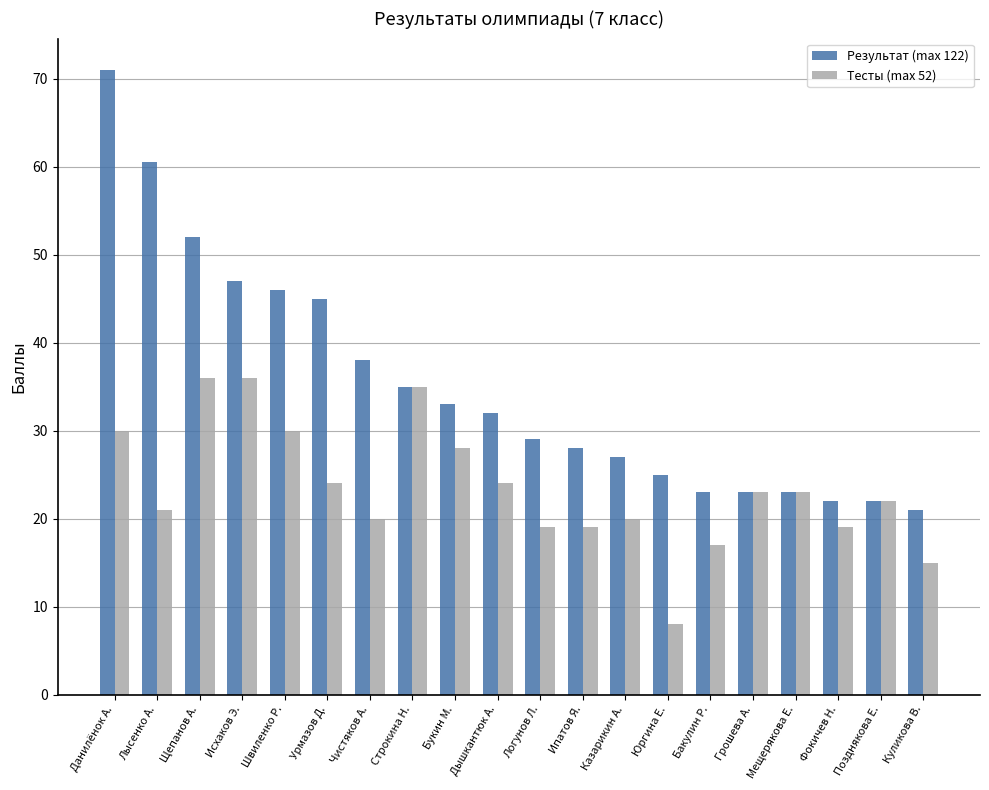

Which category has the highest value in the Результат (max 122) series?

Данилёнок А.